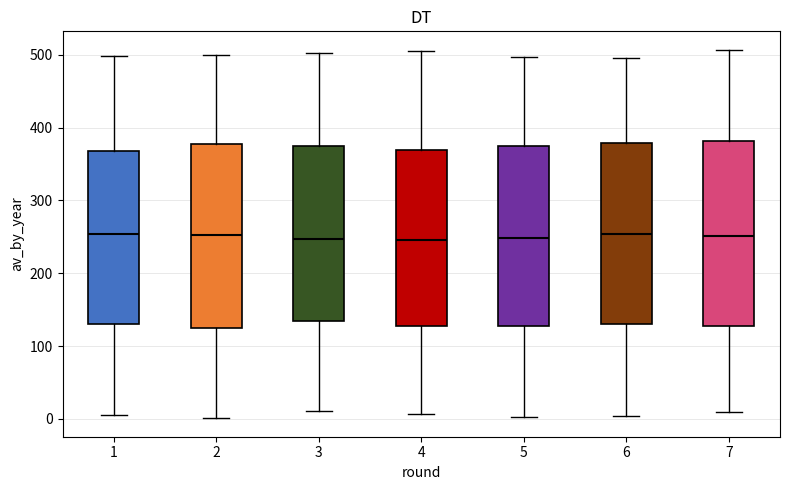

Reading left to right, read every box against the y-axis: the position of its median line, the range the box covers, and the ends of its whiskers. The values are not printed on the chart, so give them approximately, as read against the axis.

1: median 250, box 130 to 370, whiskers 10 to 500
2: median 250, box 130 to 380, whiskers 0 to 500
3: median 250, box 130 to 380, whiskers 10 to 500
4: median 250, box 130 to 370, whiskers 10 to 510
5: median 250, box 130 to 370, whiskers 0 to 500
6: median 250, box 130 to 380, whiskers 0 to 500
7: median 250, box 130 to 380, whiskers 10 to 510